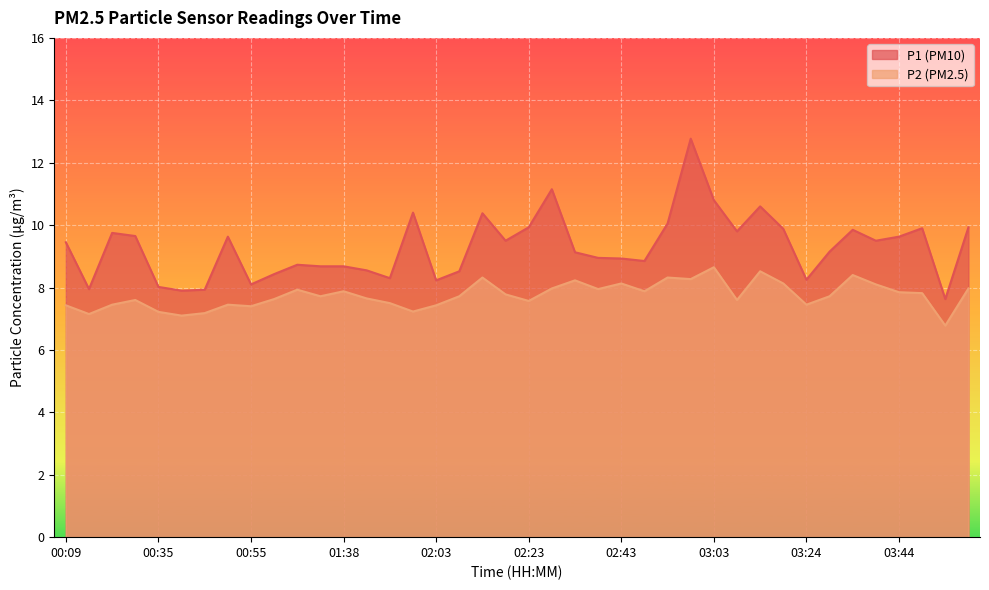

The P1 series shows 9.9 at 03:49. True or false?

True